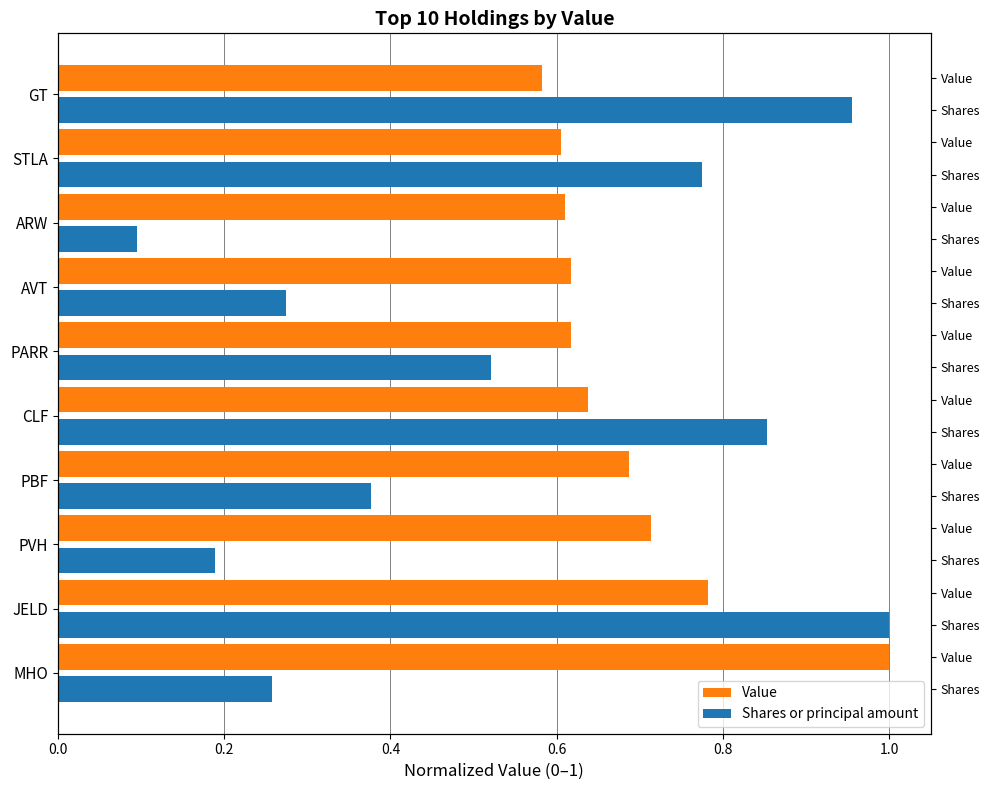

Between 0.0 and 0.8, which series saw the biggest shift?

Shares or principal amount